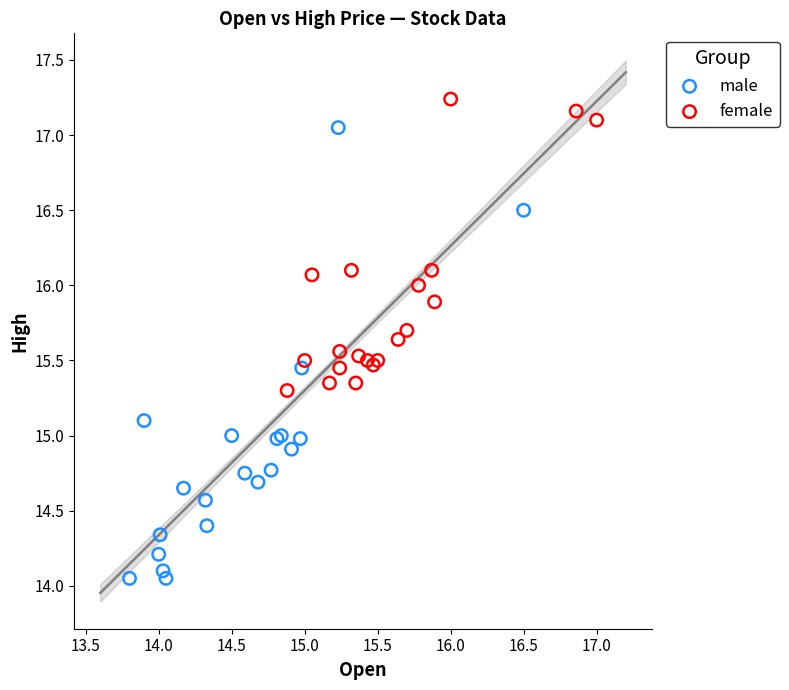

Which series contains the lowest Y value?

male